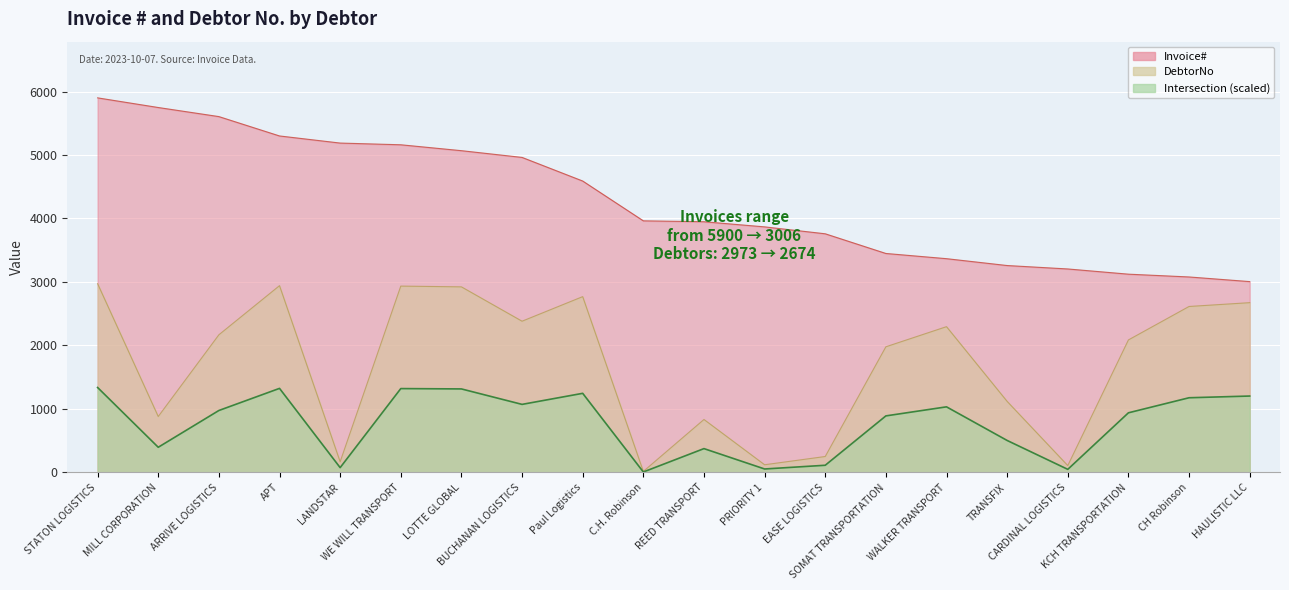

List the labels in order of DebtorNo value, smallest first.

C.H. Robinson, CARDINAL LOGISTICS, PRIORITY 1, LANDSTAR, EASE LOGISTICS, REED TRANSPORT, MILL CORPORATION, TRANSFIX, SOMAT TRANSPORTATION, KCH TRANSPORTATION, ARRIVE LOGISTICS, WALKER TRANSPORT, BUCHANAN LOGISTICS, CH Robinson, HAULISTIC LLC, Paul Logistics, LOTTE GLOBAL, WE WILL TRANSPORT, APT, STATON LOGISTICS